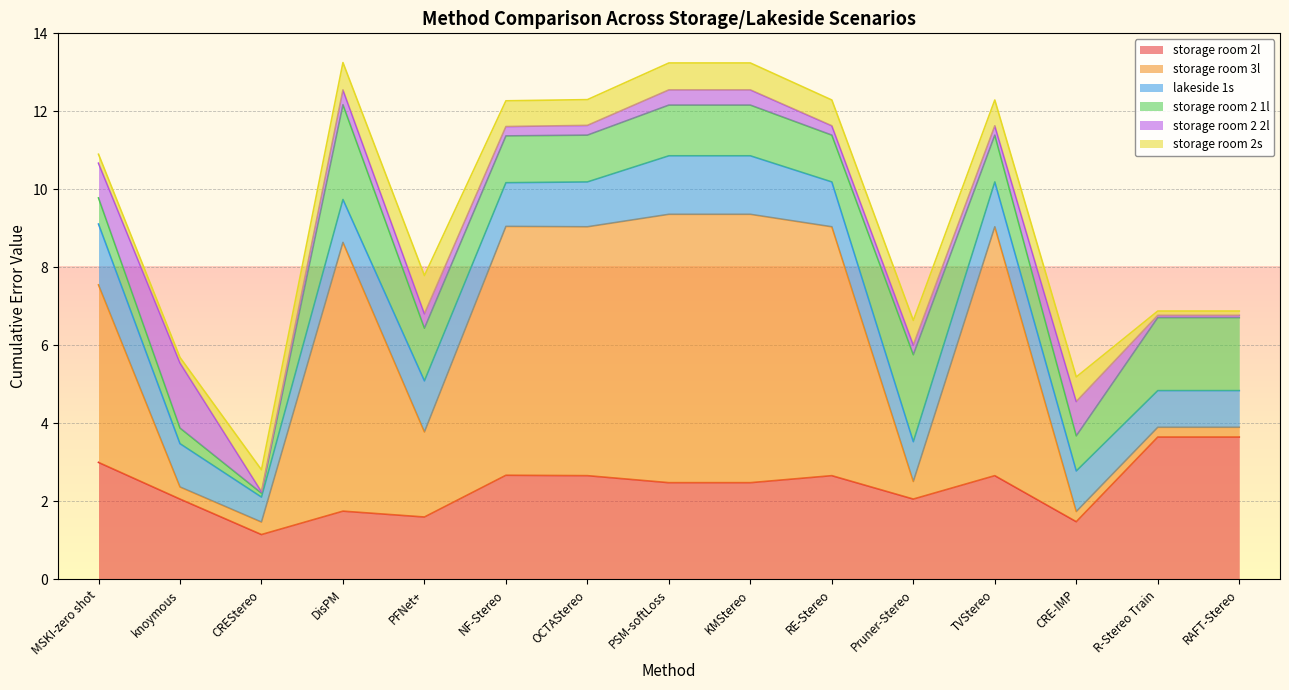

What is the approximate value of storage room 2 1l at DisPM?

2.4